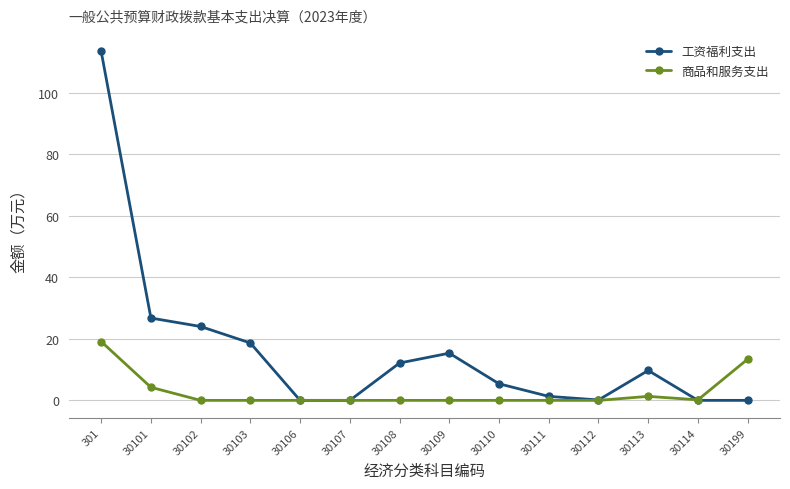

Which category has the highest value in the 工资福利支出 series?

301